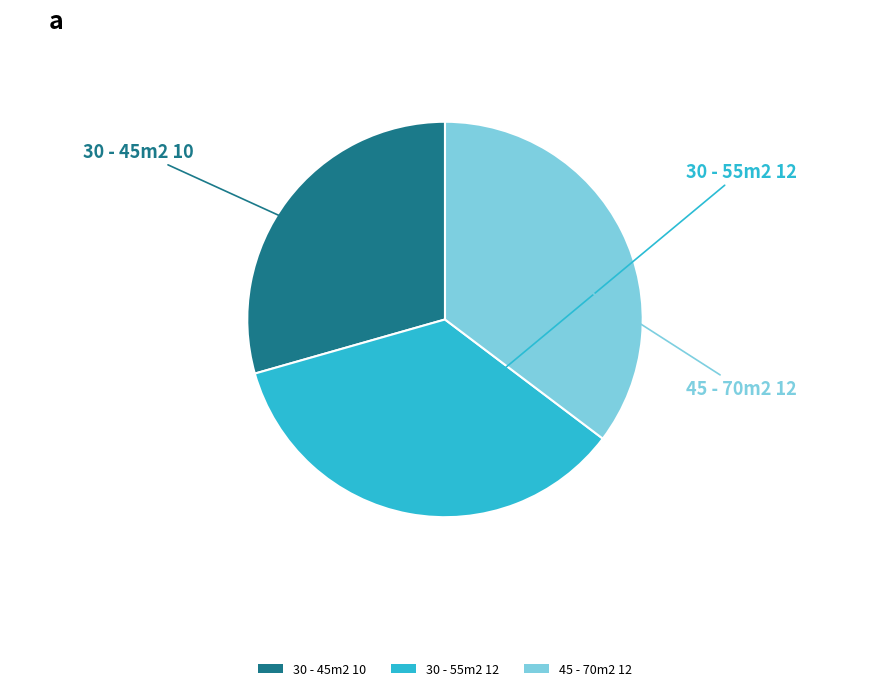

Is there a majority slice in this chart?

No